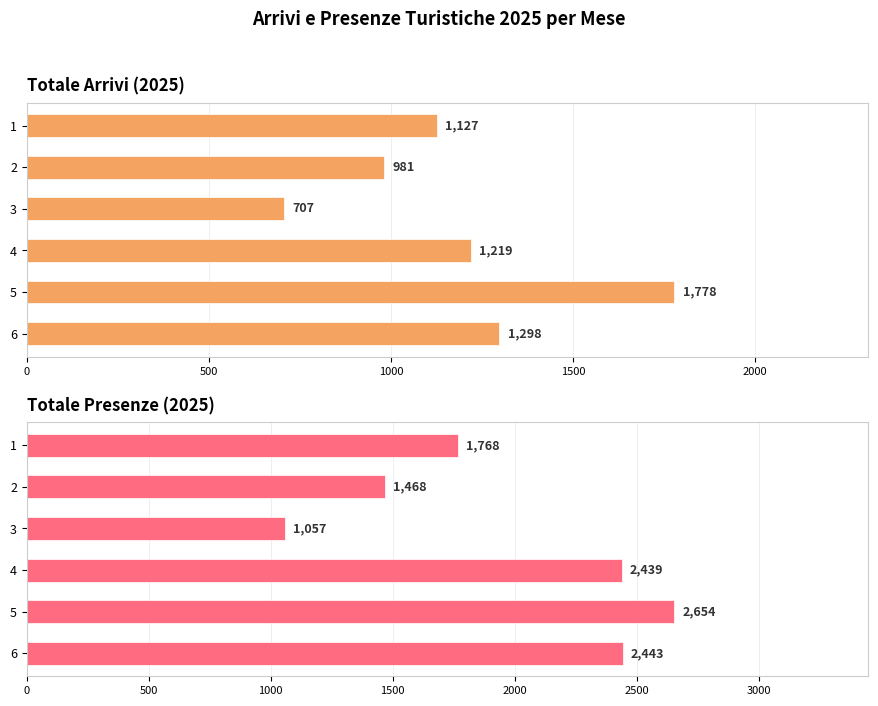

How many series are shown in this chart?

2